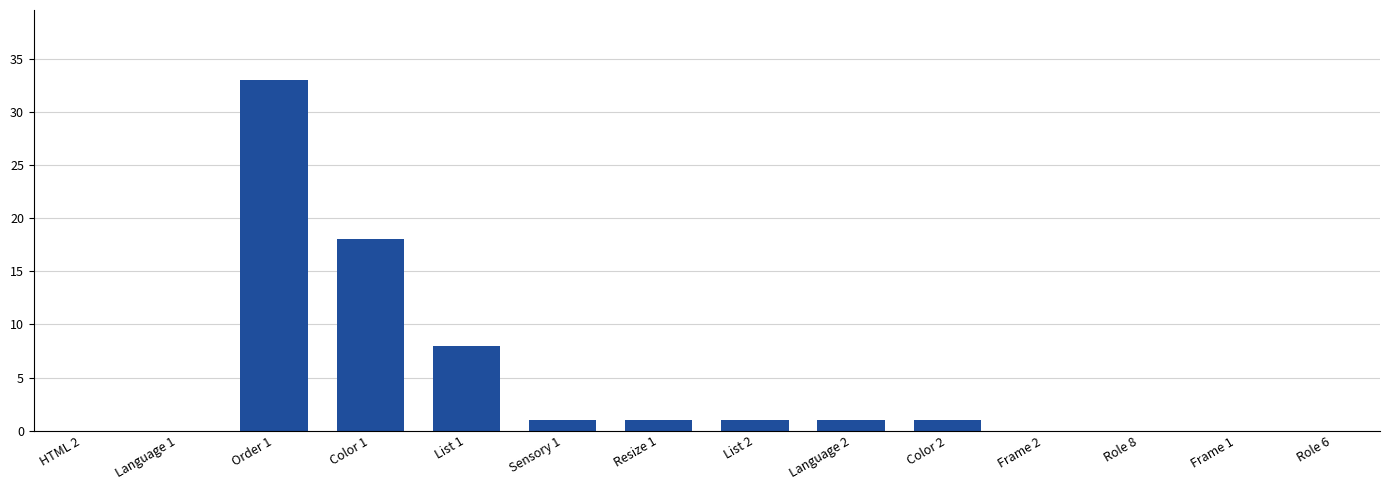

What is the change in value from Color 1 to Language 2?

-17